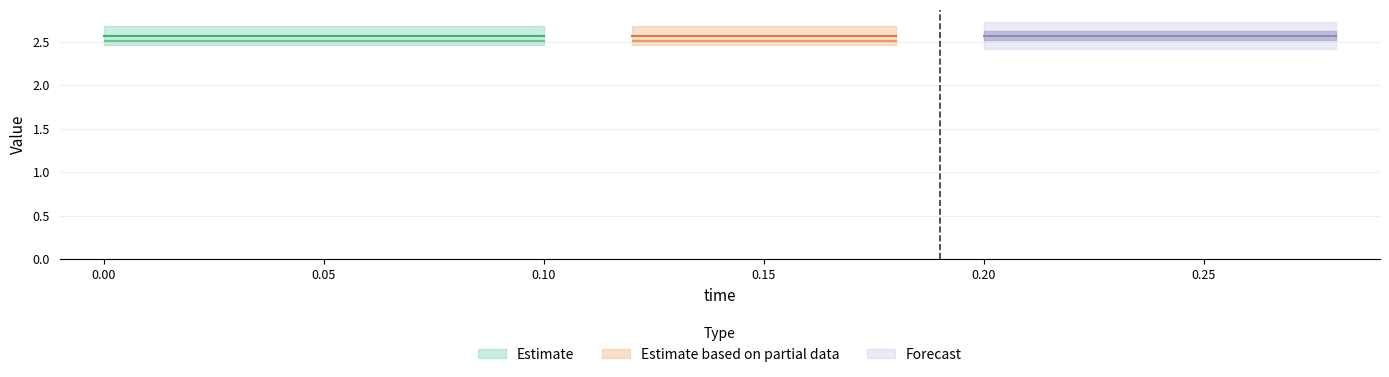

What is the value of the low bar at the 12th from the left?

2.5